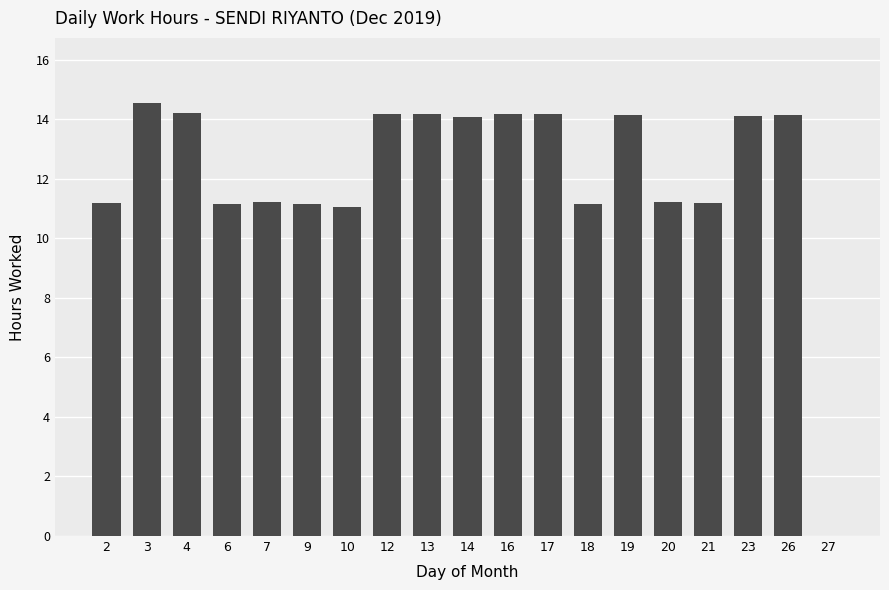

What is the average value?

12.2